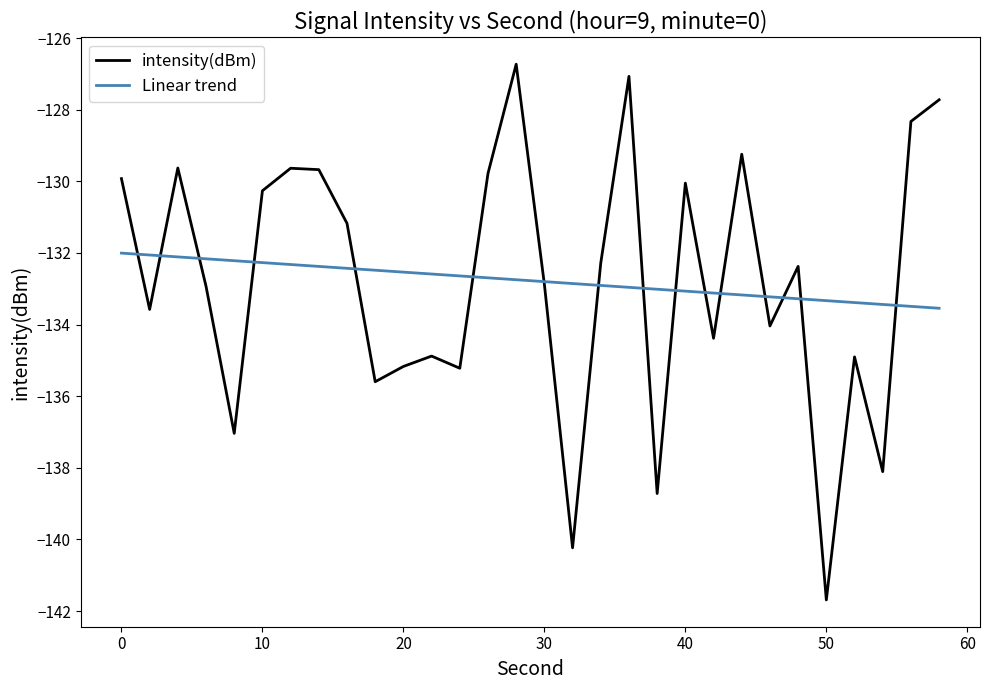

Which series has the largest range (max minus min)?

intensity(dBm)